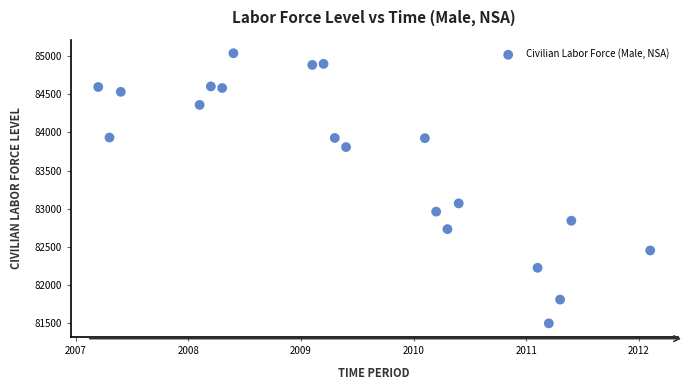

What Y value in the scatter plot is closest to 83267?

83070